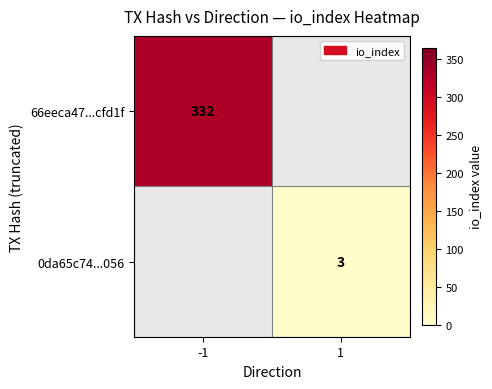

Is it true that 0da65c74...056 equals 3 at 1?

True